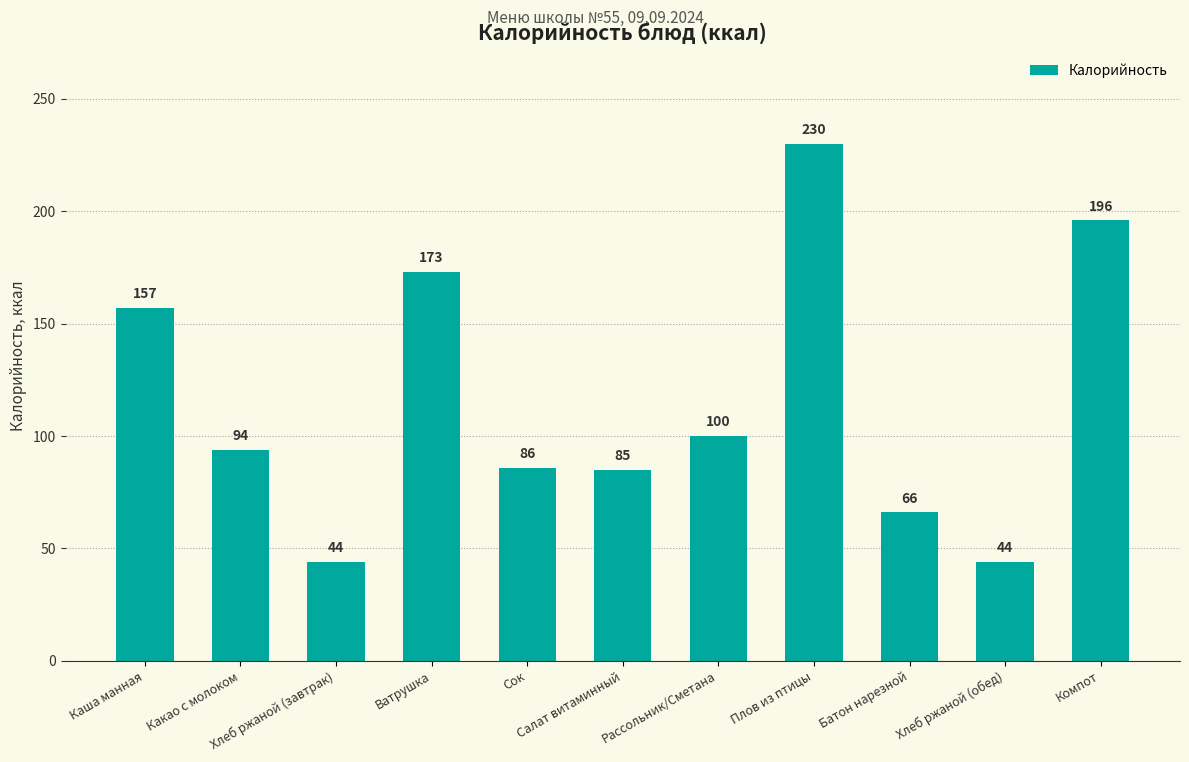

What is the change in value from Рассольник/Сметана to Батон нарезной?

-34